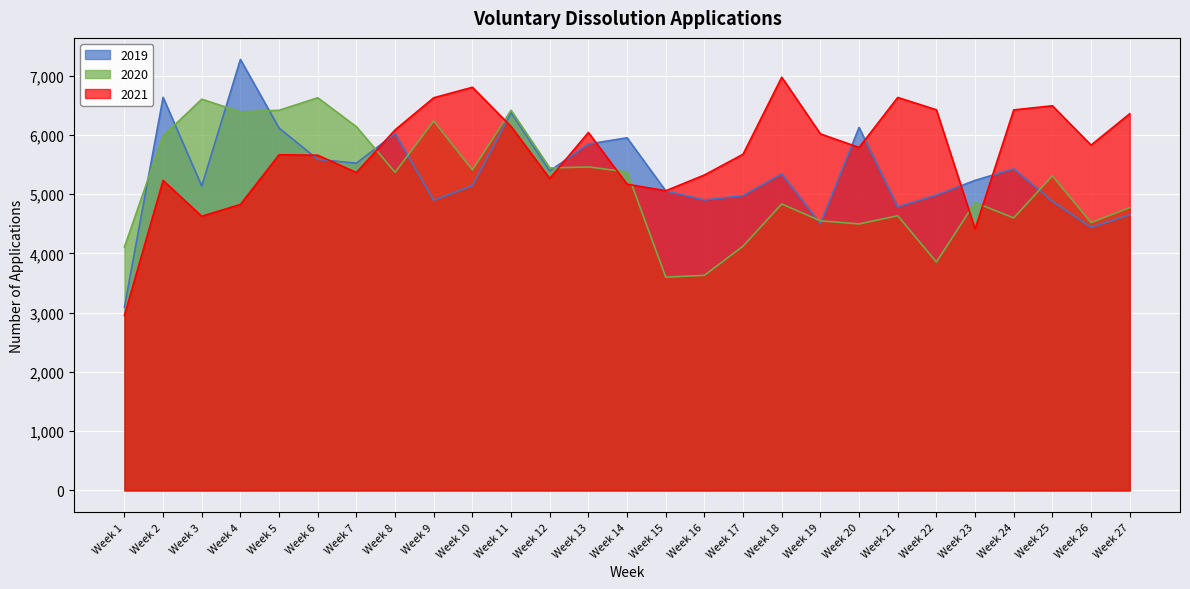

How many distinct data groups are displayed?

3